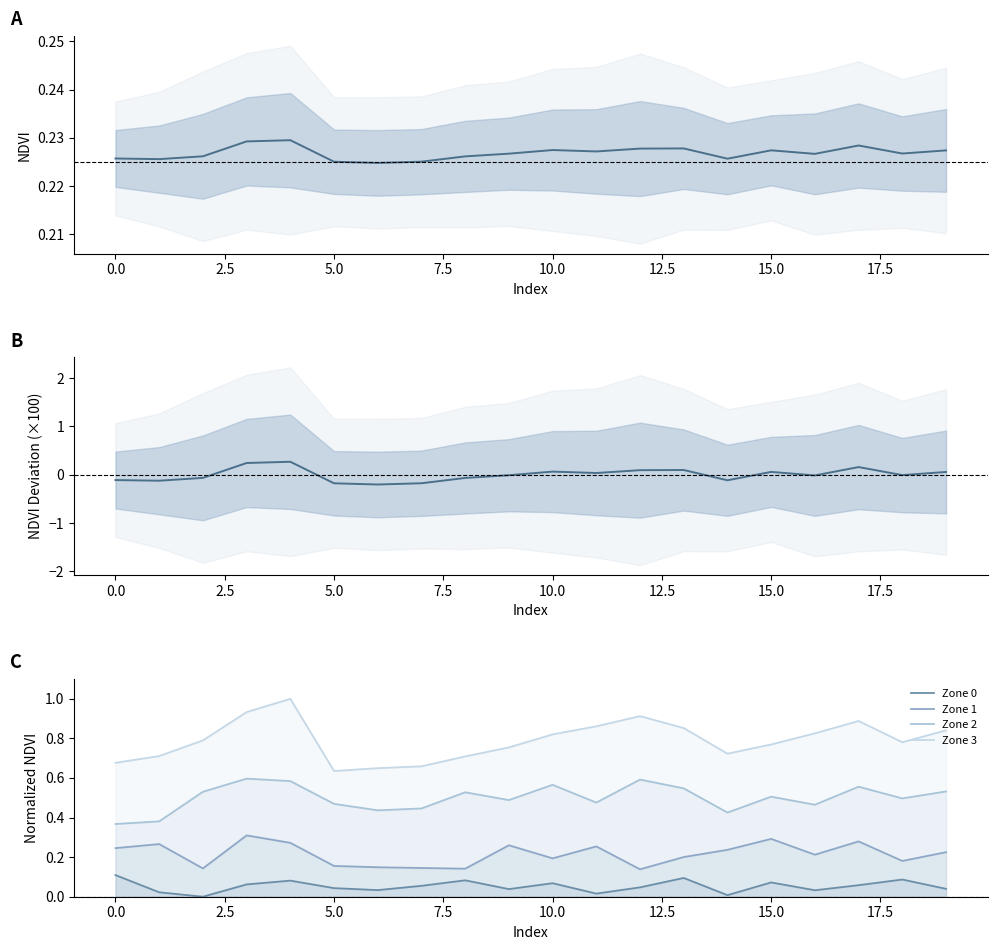

What is the value of the Mean NDVI point at the 14th from the left?

0.2